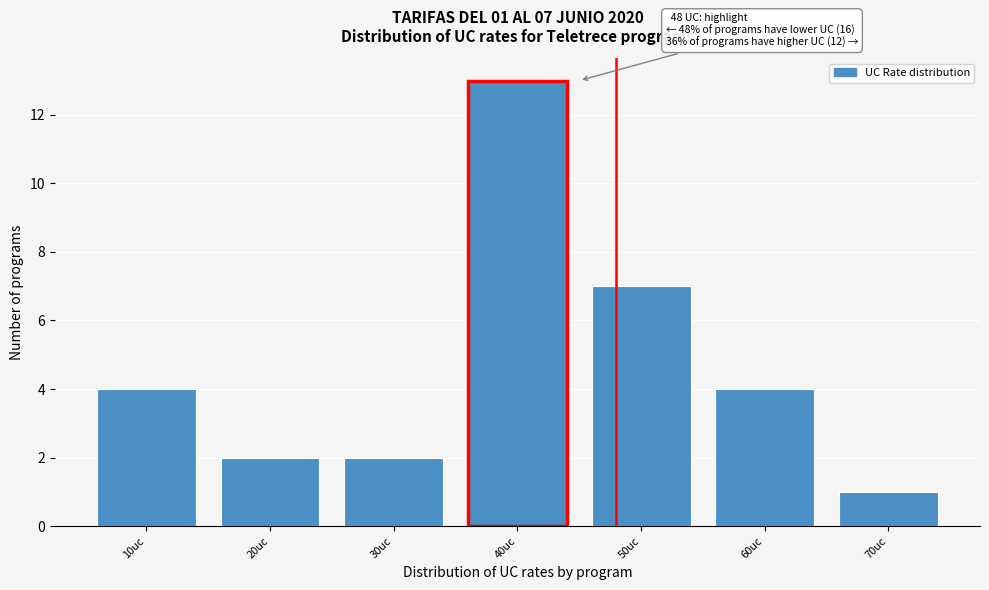

Reading left to right, what are all the values shown in this chart?

10uc=4	20uc=2	30uc=2	40uc=13	50uc=7	60uc=4	70uc=1